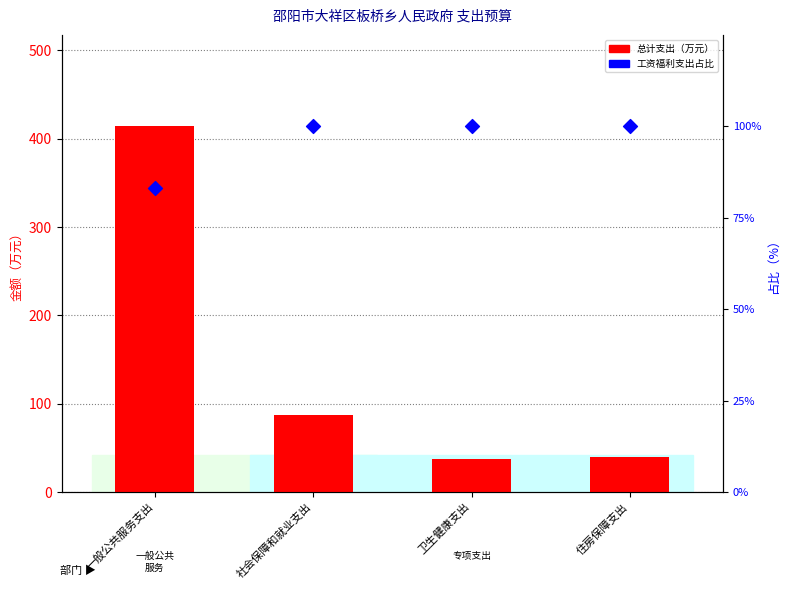

Is the value of 工资福利支出占比 at 社会保障和就业支出 greater than the value of 总计支出 at 一般公共服务支出?

No